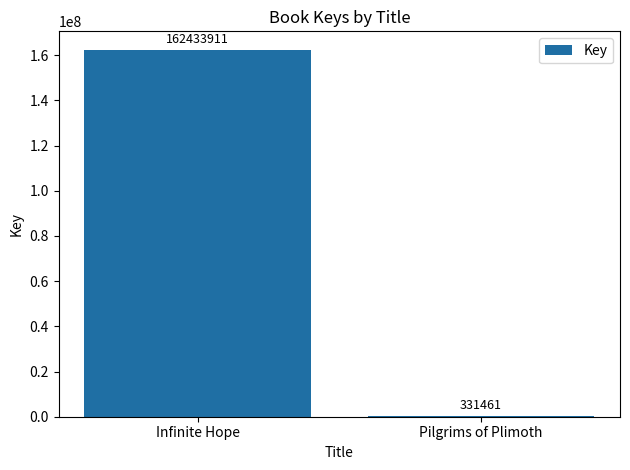

Between Infinite Hope and Pilgrims of Plimoth, which is larger?

Infinite Hope